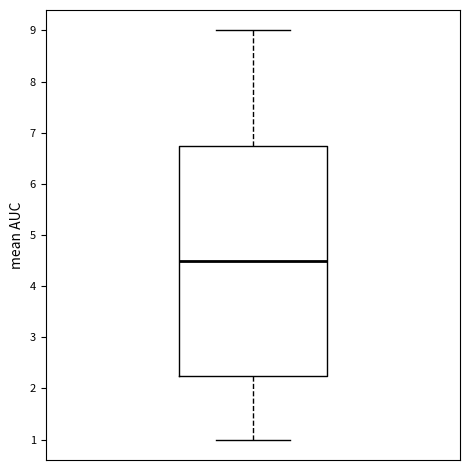

Read this box plot against the y-axis: the position of the median line, the range covered by the box, and the ends of both whiskers. The values are not printed on the chart, so give them approximately, as read against the axis.

median 4.5, box 2.3 to 6.8, whiskers 1.0 to 9.0